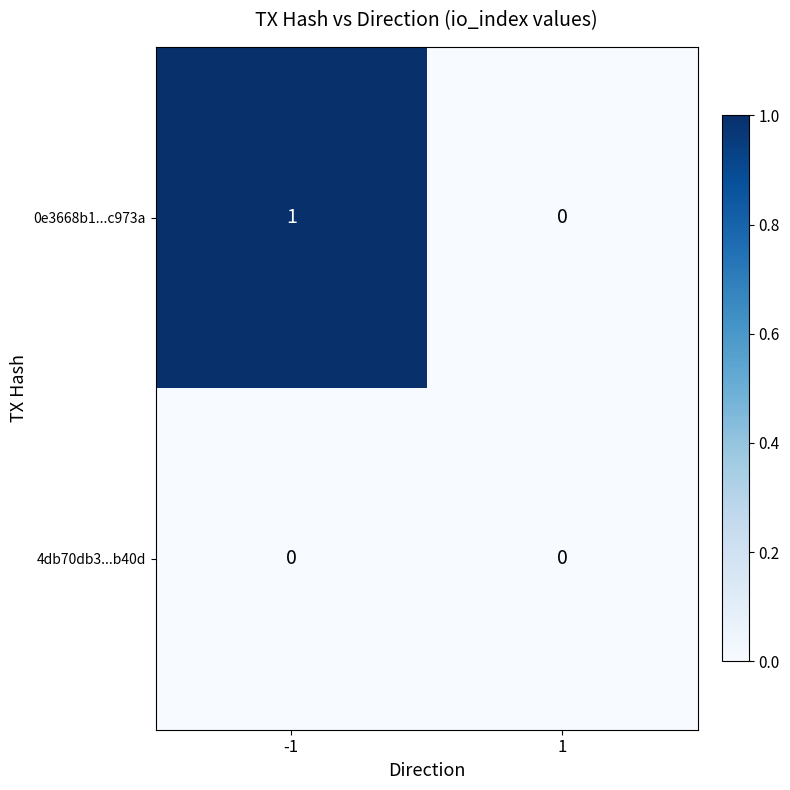

List the series in order of their peak value, highest first.

0e3668b1...c973a, 4db70db3...b40d